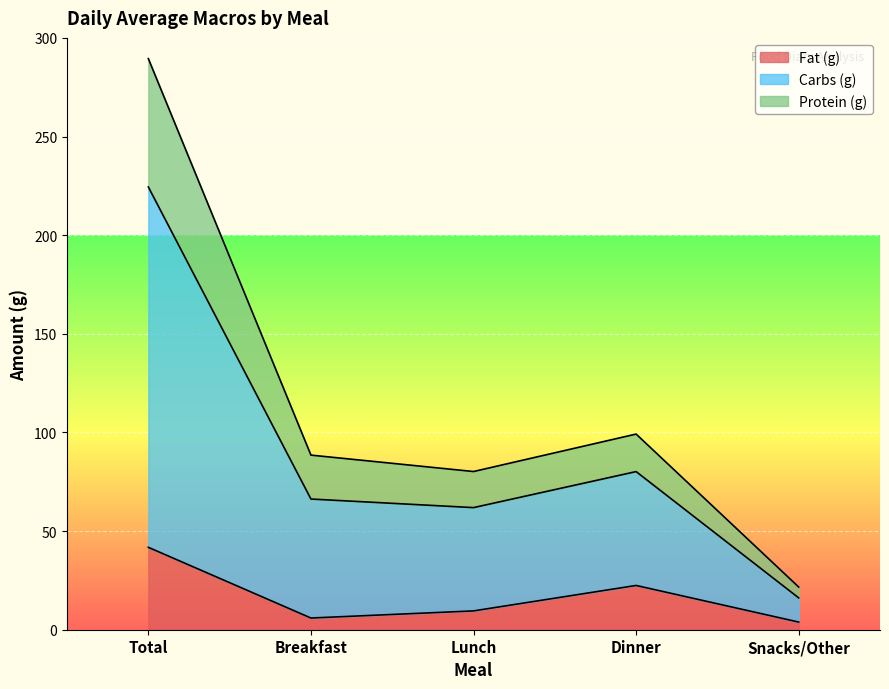

At which category is the sum across all series the highest?

Total